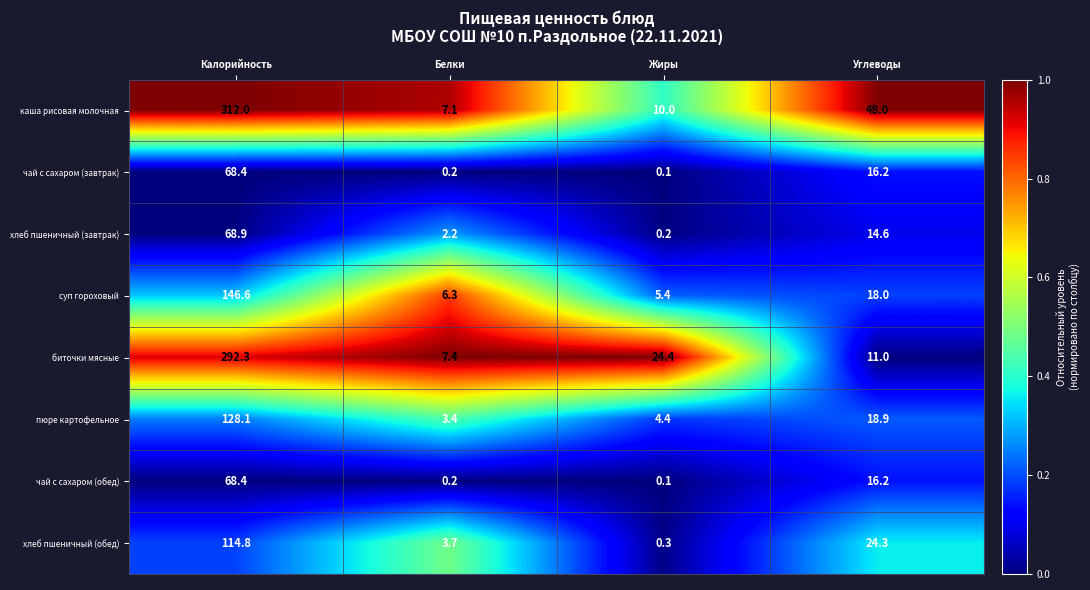

What is the difference between the чай с сахаром (обед) values at Углеводы and Жиры?

16.1